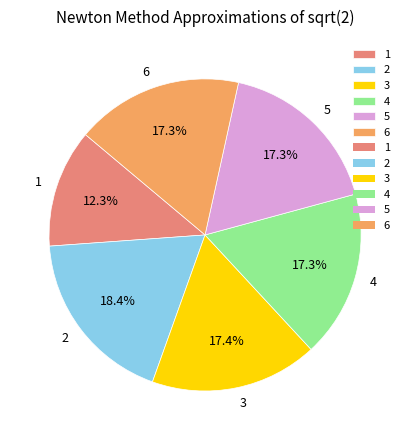

How much of the chart is everything except 3?

82.6%